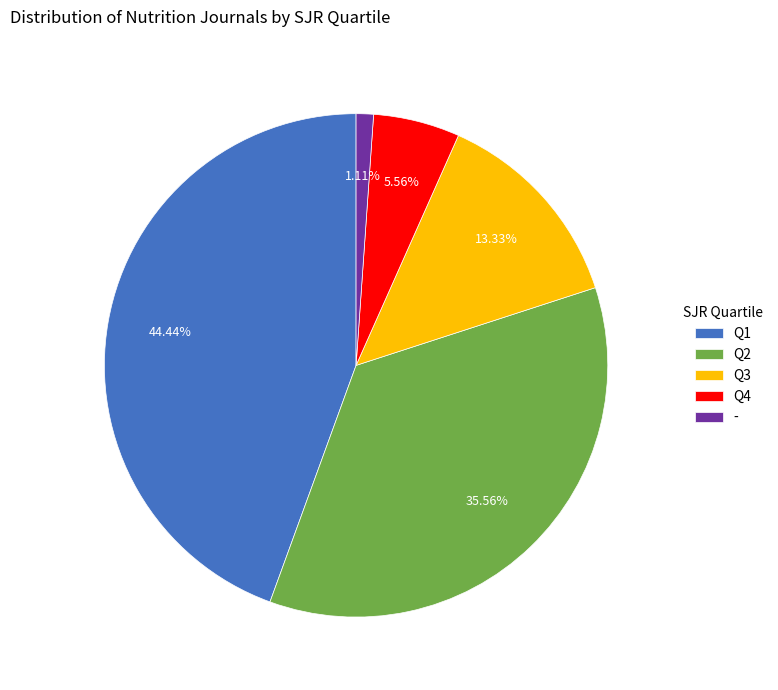

Combined, do Q4 and - account for over 50%?

No